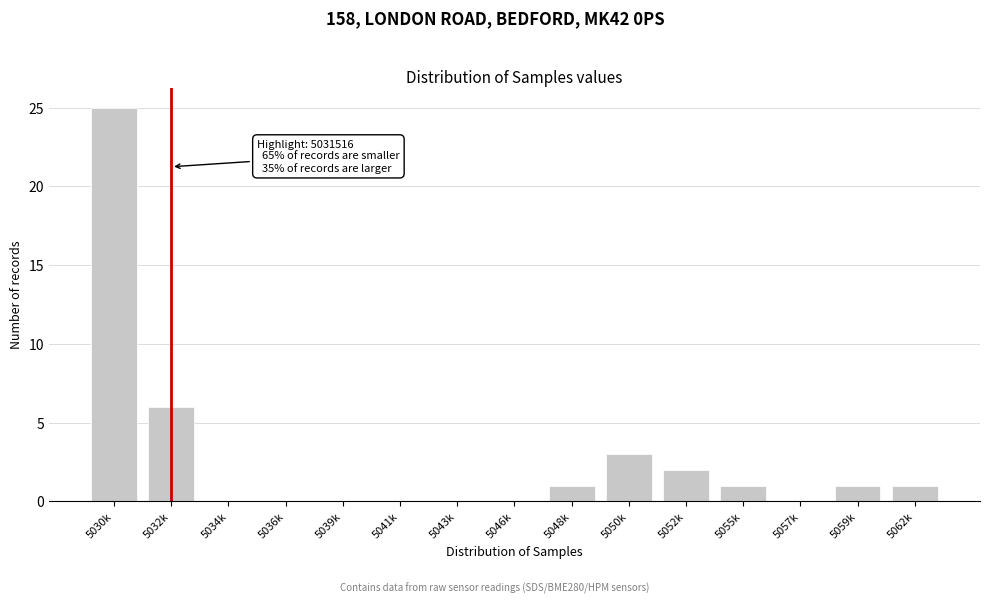

Reading left to right, transcribe all the data shown in this chart.

5030k=25	5032k=6	5034k=0	5036k=0	5039k=0	5041k=0	5043k=0	5046k=0	5048k=1	5050k=3	5052k=2	5055k=1	5057k=0	5059k=1	5062k=1